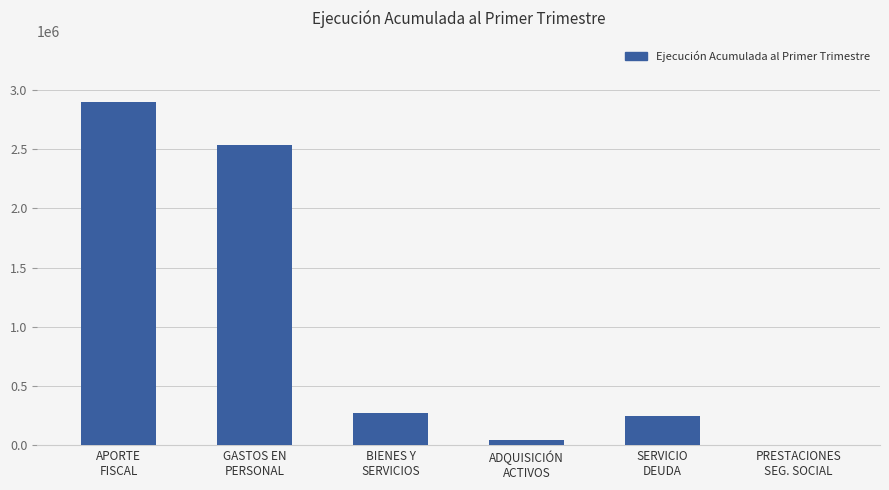

What is the difference between the values at SERVICIO
DEUDA and GASTOS EN
PERSONAL?

2293212